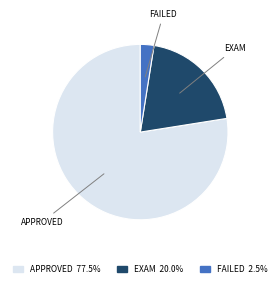

Is there any slice that represents more than half of the pie?

Yes